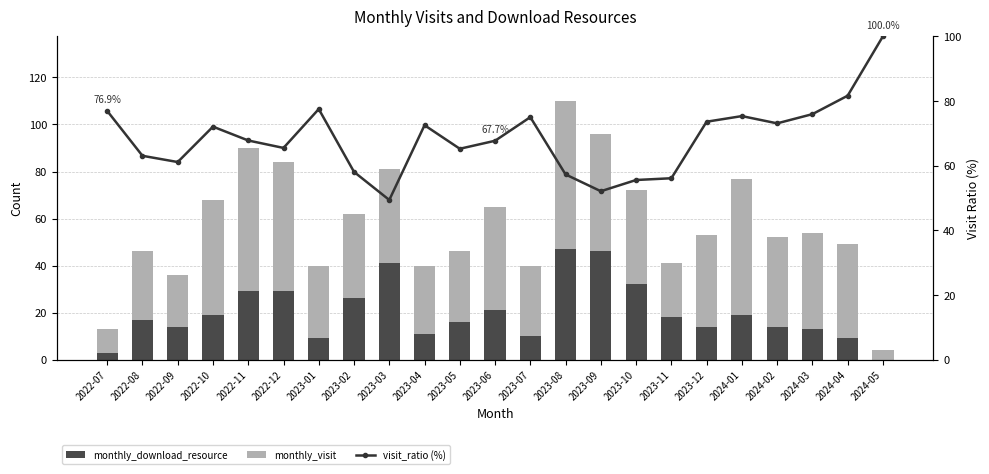

True or false: visit_ratio (%) has a value of 50.0 at 2023-07.

False